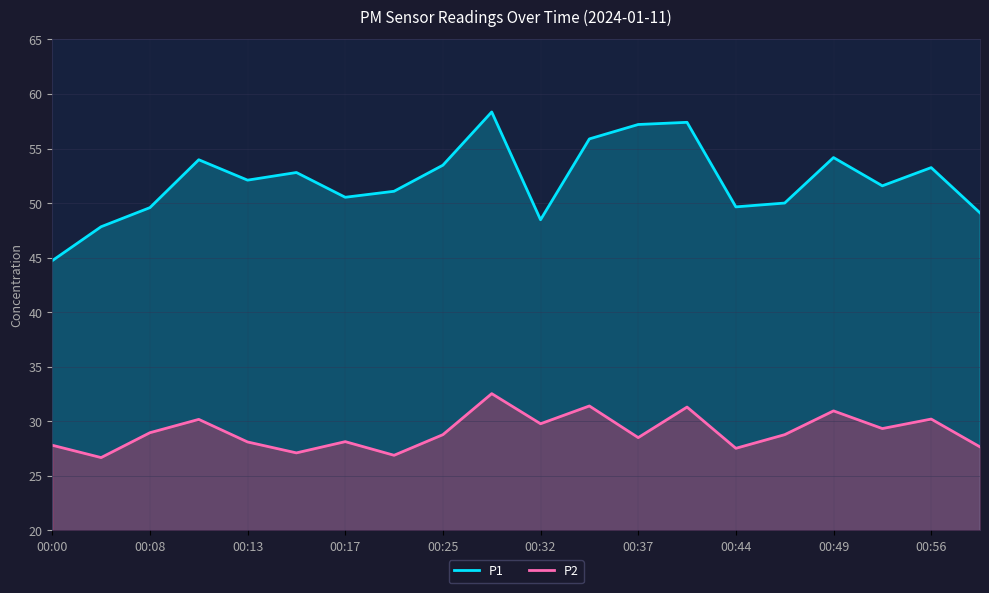

Is it true that P2 equals 27.6 at 19?

True